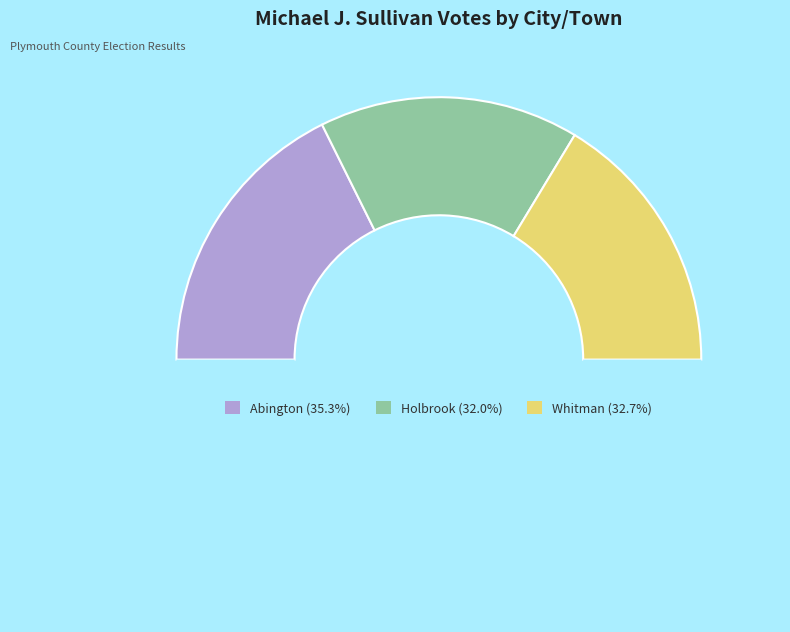

Count the number of slices in the pie.

4